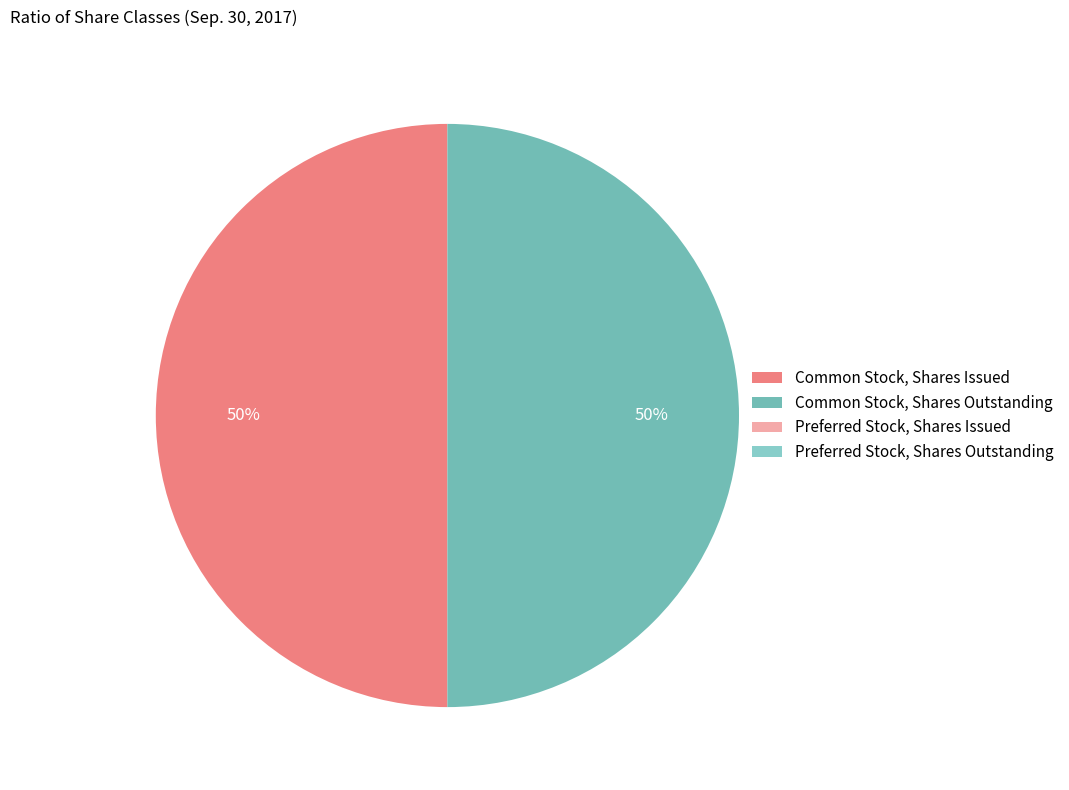

Count the number of slices in the pie.

4